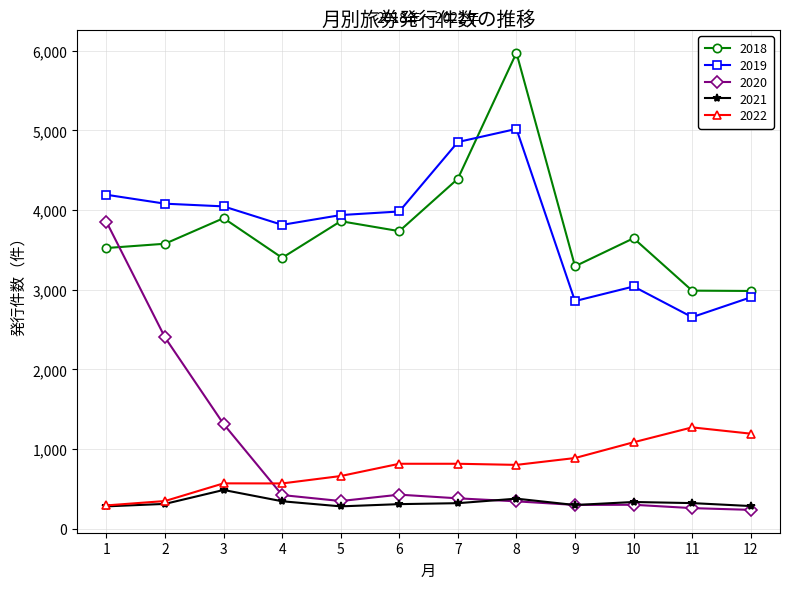

At which category is the sum across all series the highest?

8